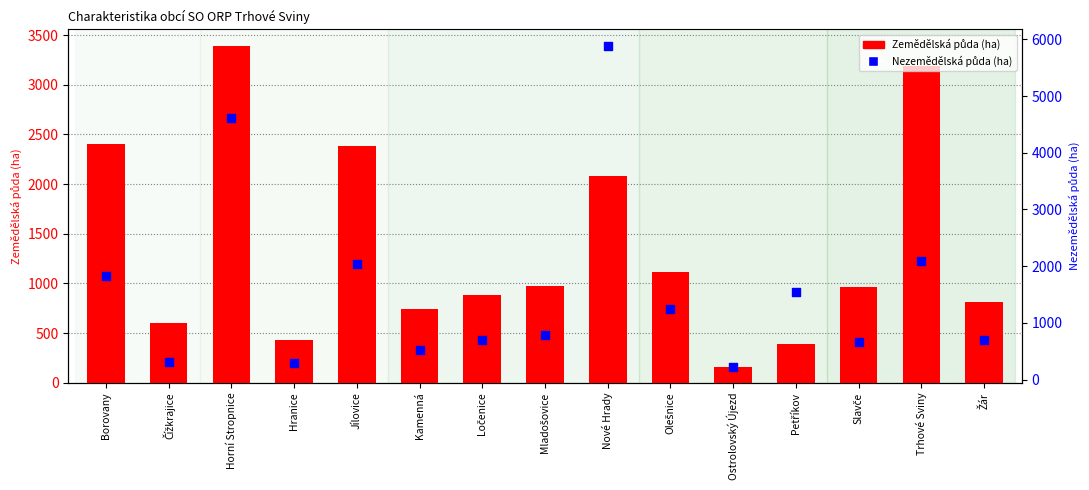

What are all the series names shown in the legend?

Zemědělská půda (ha), Nezemědělská půda (ha)